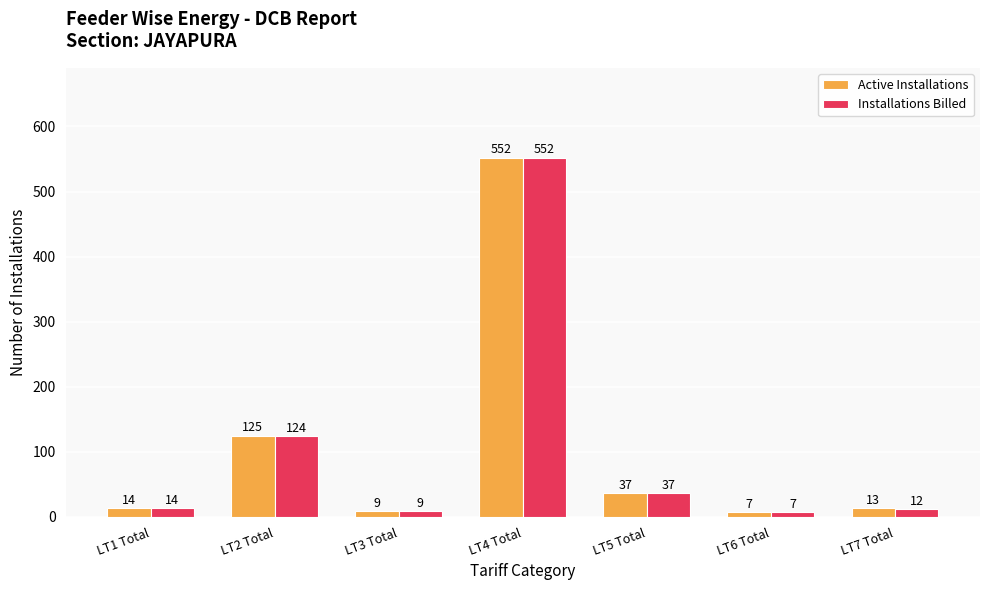

Between LT1 Total and LT2 Total, which series saw the biggest shift?

Active Installations